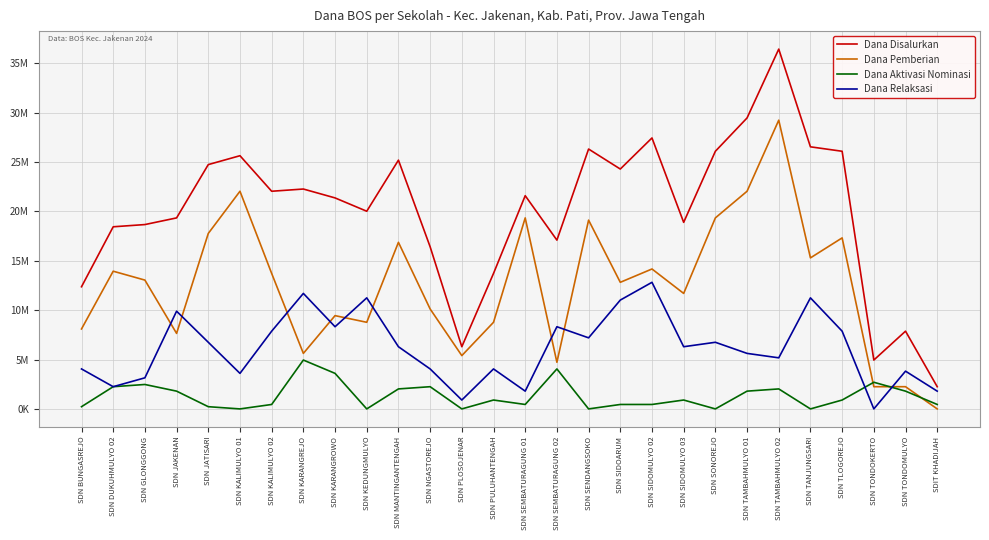

What are all the series names shown in the legend?

Dana Disalurkan, Dana Pemberian, Dana Aktivasi Nominasi, Dana Relaksasi